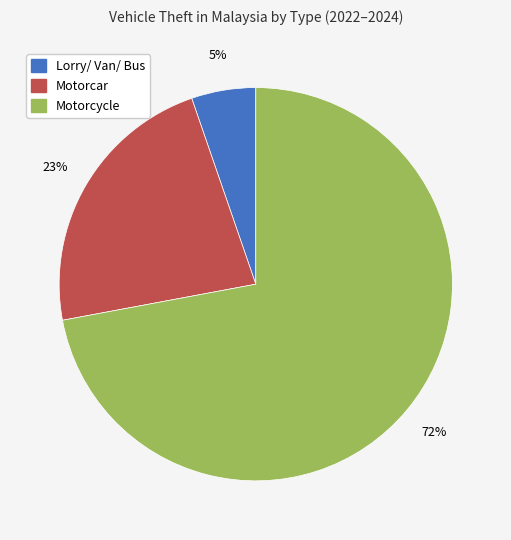

Do Lorry/ Van/ Bus and Motorcycle together represent more than half of the pie?

Yes